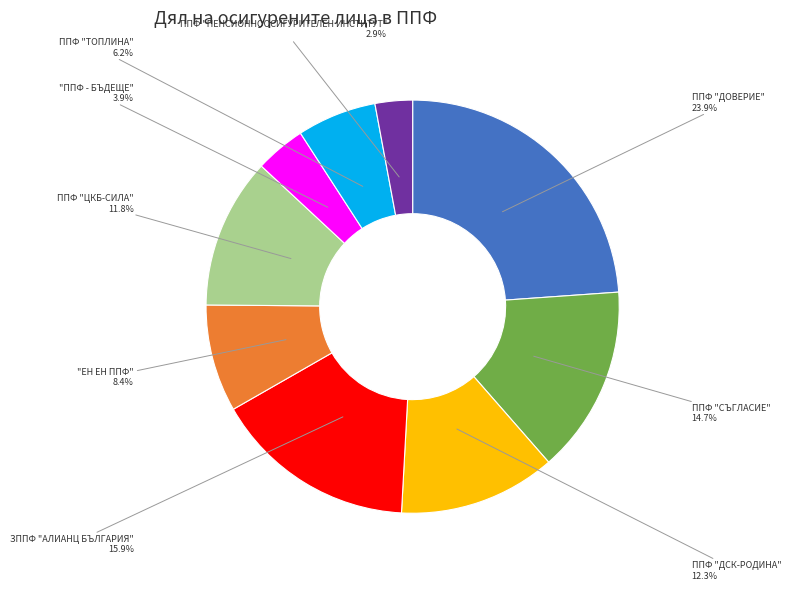

Does any single category account for the majority?

No